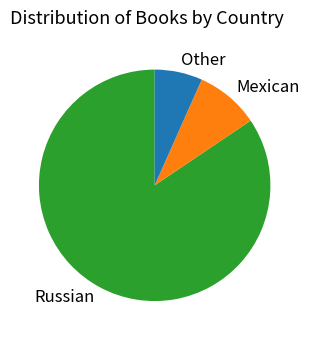

Does Russian represent more than half of the total?

Yes